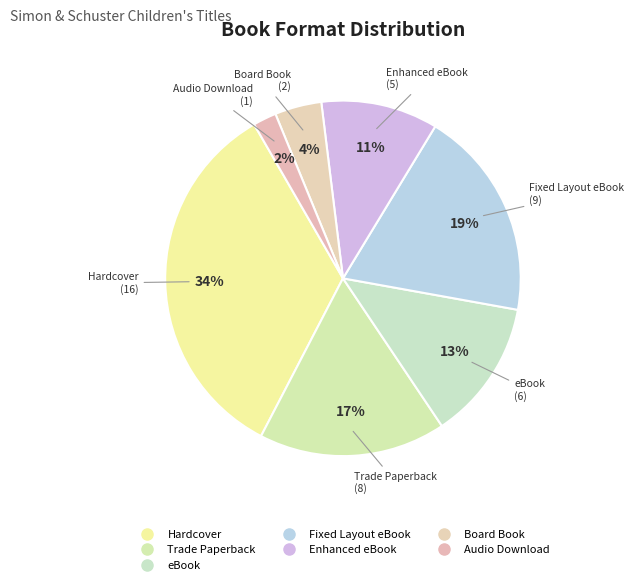

Rank the categories by value from highest to lowest.

Hardcover, Fixed Layout eBook, Trade Paperback, eBook, Enhanced eBook, Board Book, Audio Download